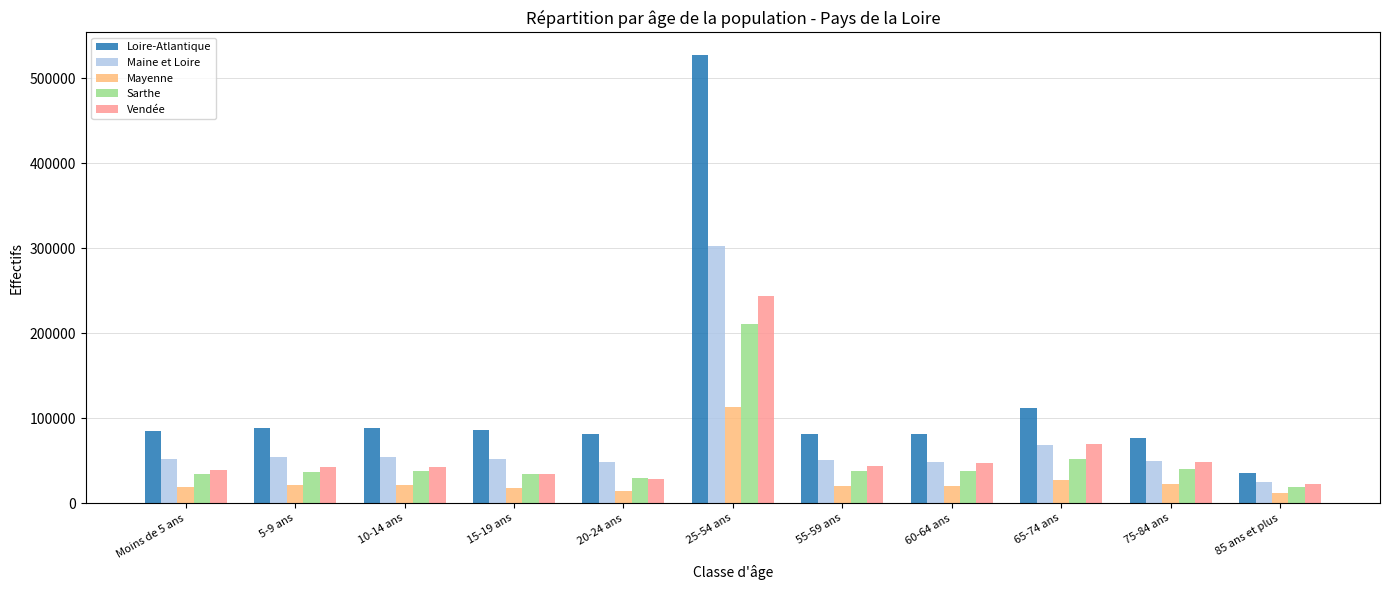

What is the spread (max minus min) of values at Moins de 5 ans?

65920